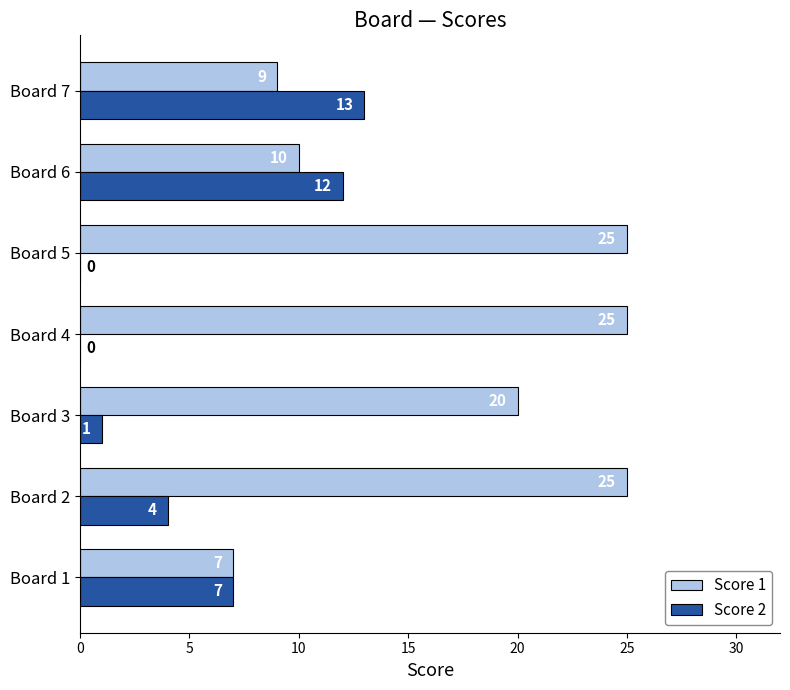

The value of Score 1 at Board 7 is 9. True or false?

True